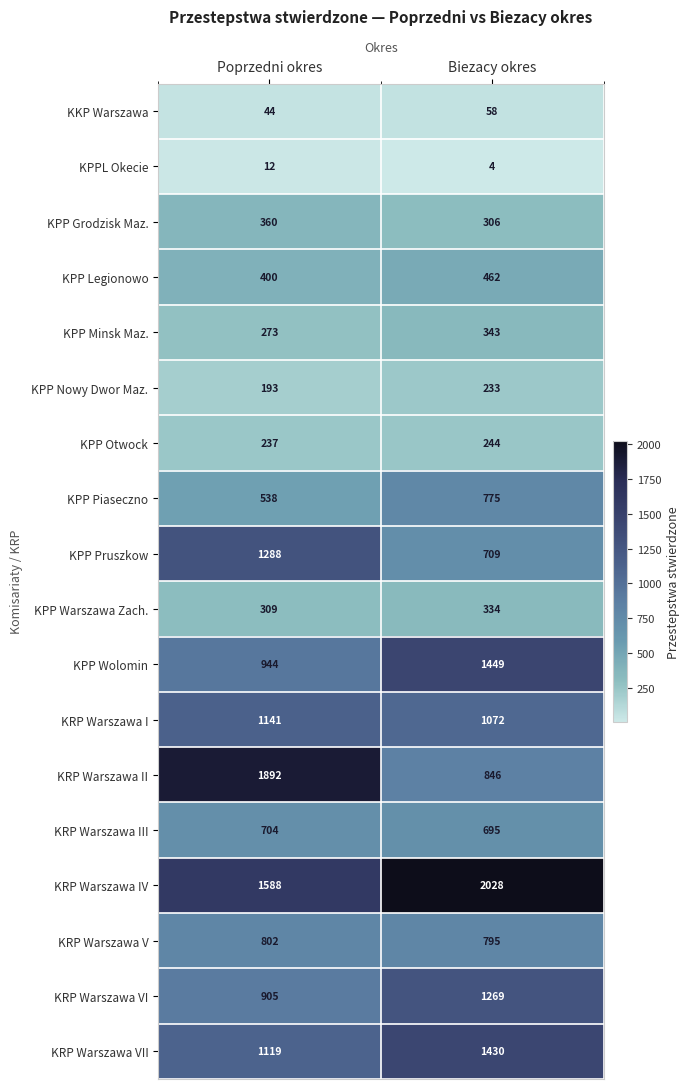

What is the difference between the KRP Warszawa VI values at Biezacy okres and Poprzedni okres?

364